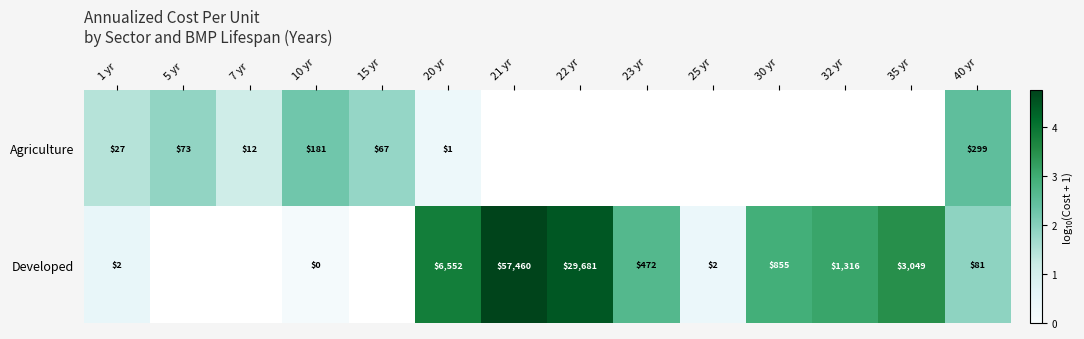

How many categories are shown in the chart?

14